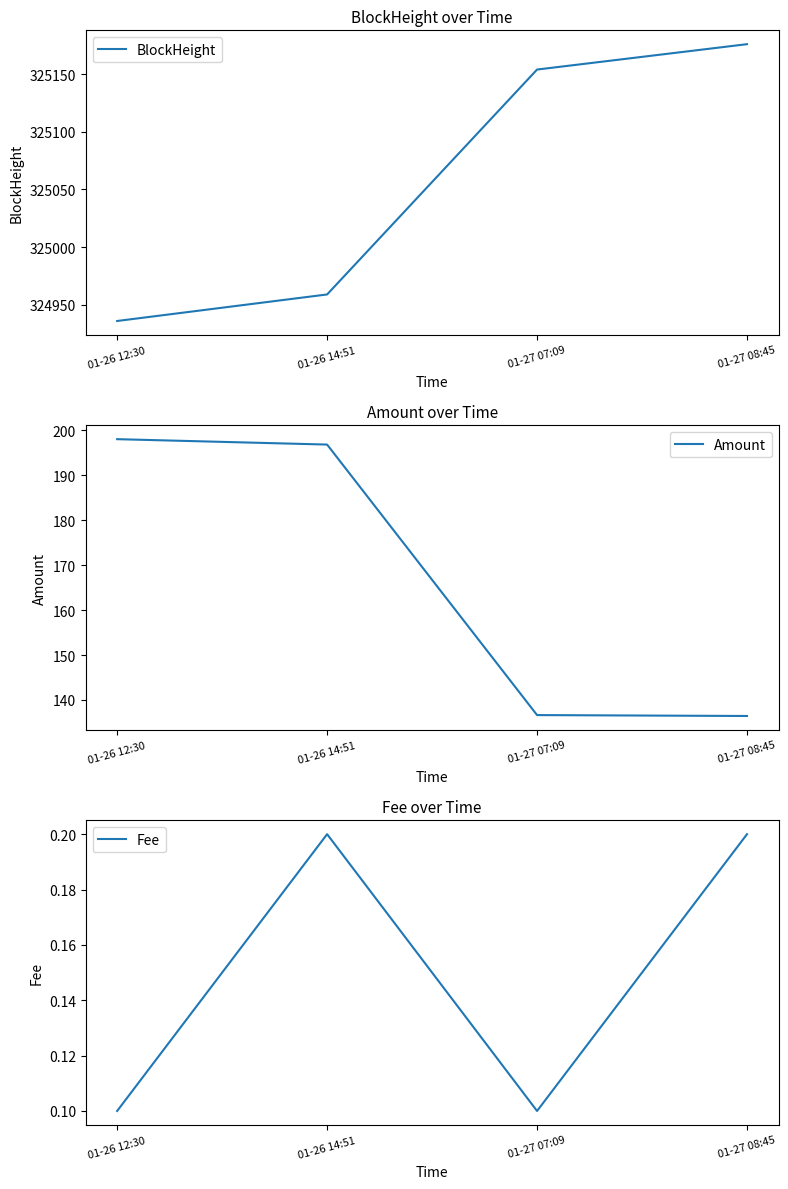

Reading left to right, list all the values displayed in this chart.

BlockHeight: 01-26 12:30=324936.0	01-26 14:51=324959.0	01-27 07:09=325154.0	01-27 08:45=325176.0
Amount: 01-26 12:30=198.0	01-26 14:51=196.8	01-27 07:09=136.6	01-27 08:45=136.4
Fee: 01-26 12:30=0.1	01-26 14:51=0.2	01-27 07:09=0.1	01-27 08:45=0.2